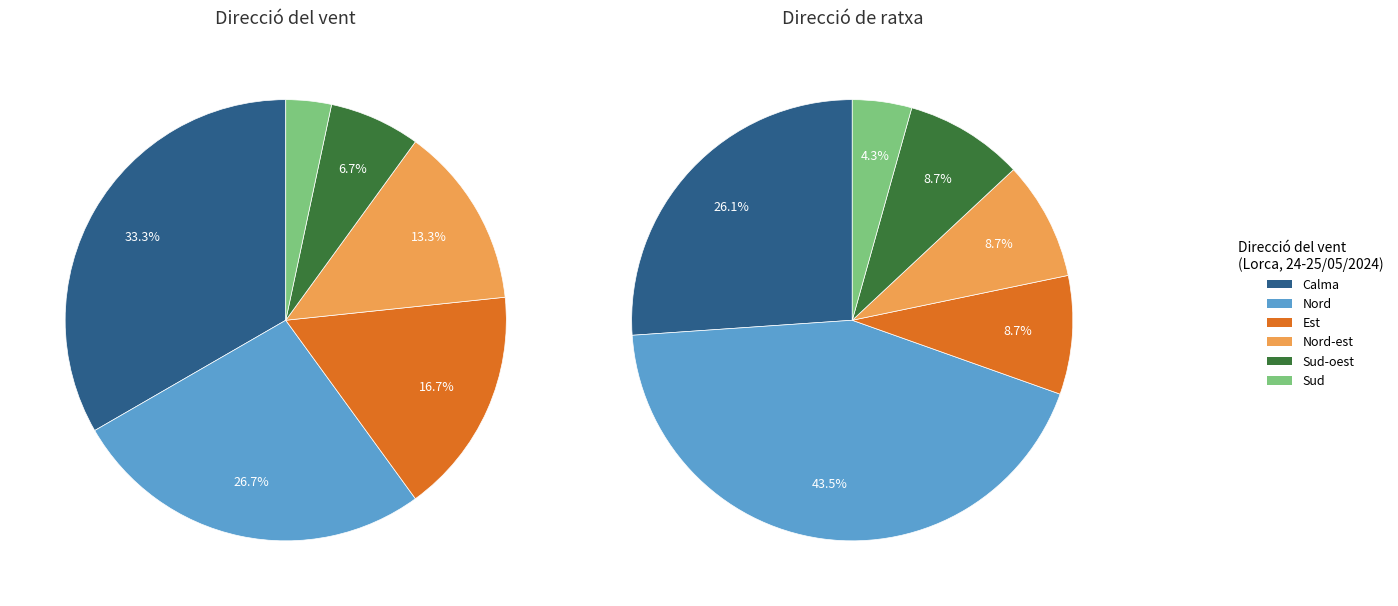

What is the ratio of the value at Calma to the value at Nord?

1.2